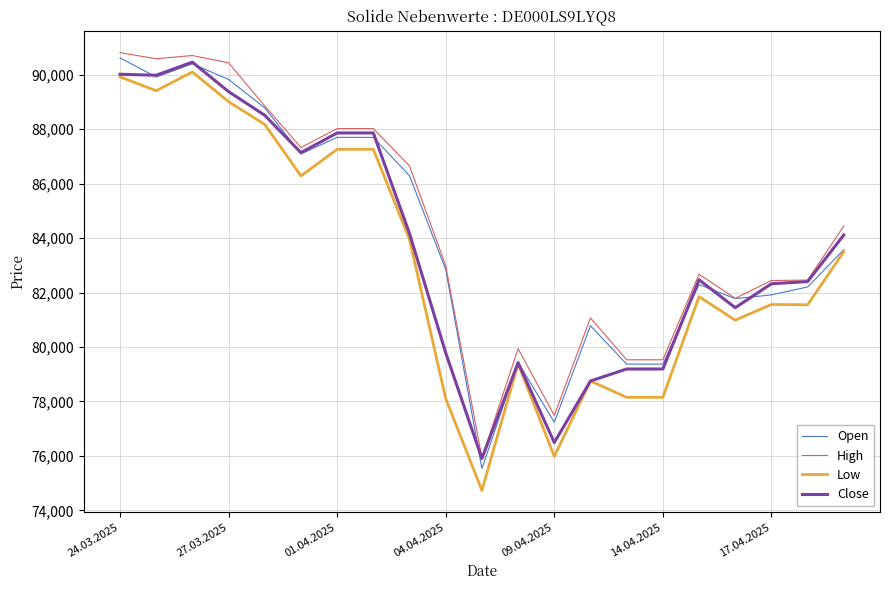

What is the lowest value of the Low series?

74734